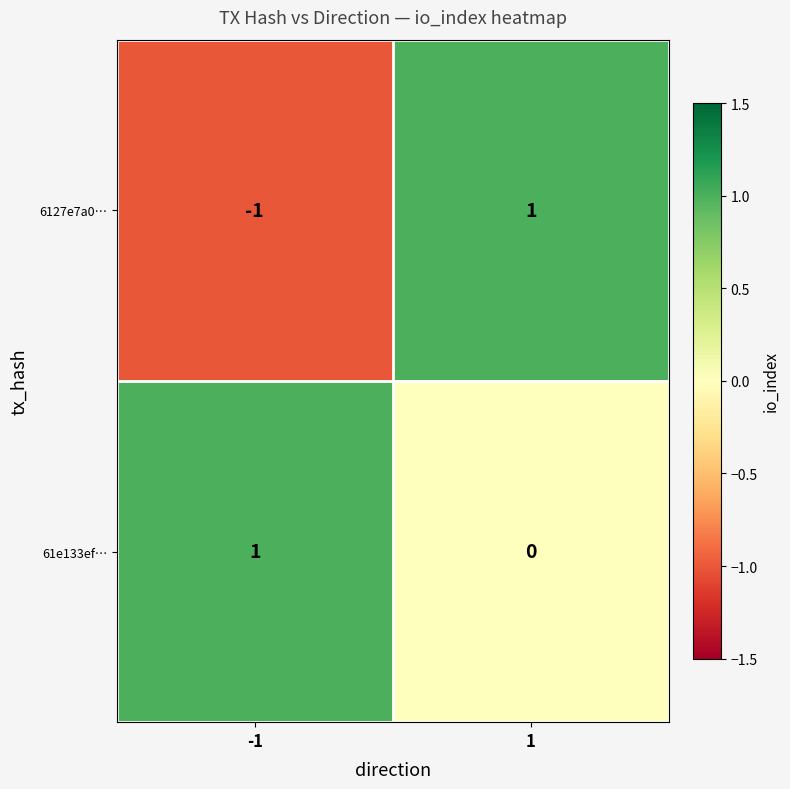

The value of 61e133ef… at 1 is 0. True or false?

True